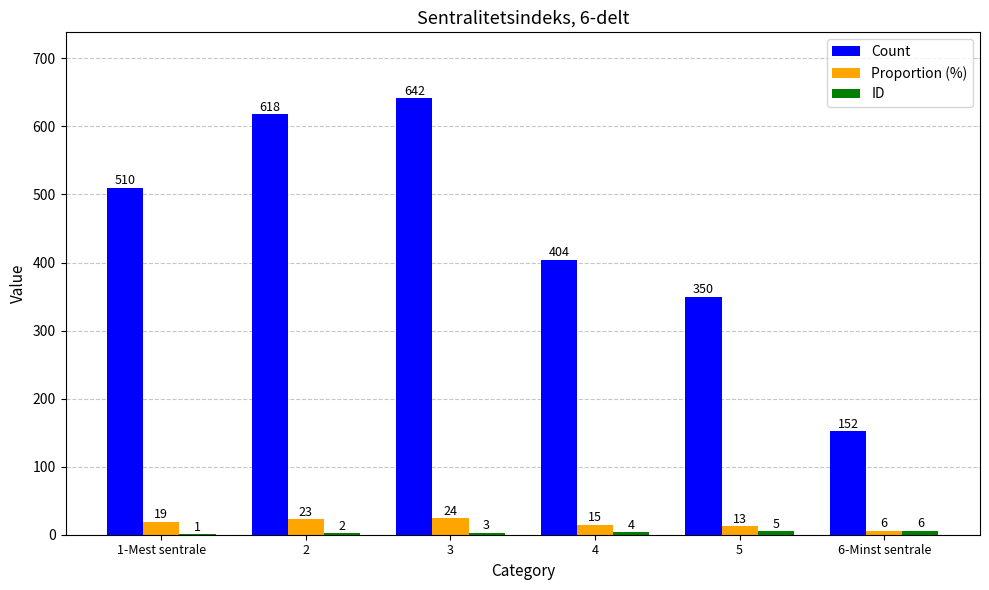

Between 4 and 6-Minst sentrale, which series saw the biggest shift?

Count